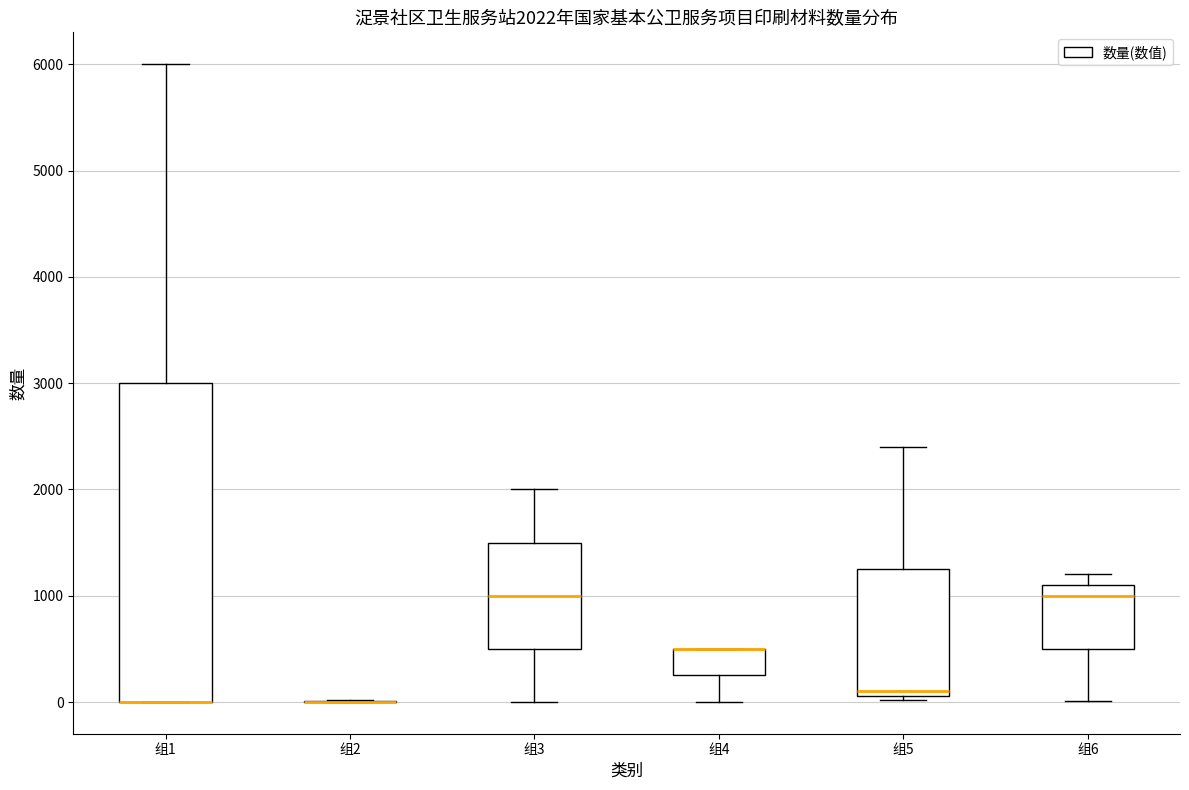

Comparing the boxes themselves (not the whiskers), which one is the tallest?

组1